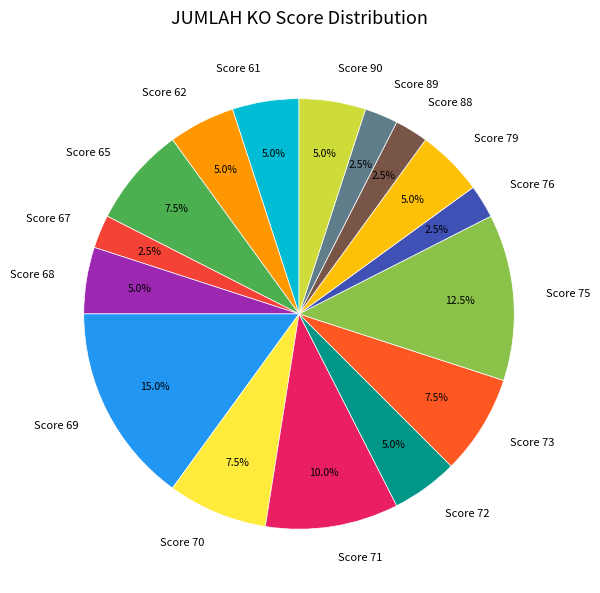

Which has a higher value, Score 65 or Score 89?

Score 65